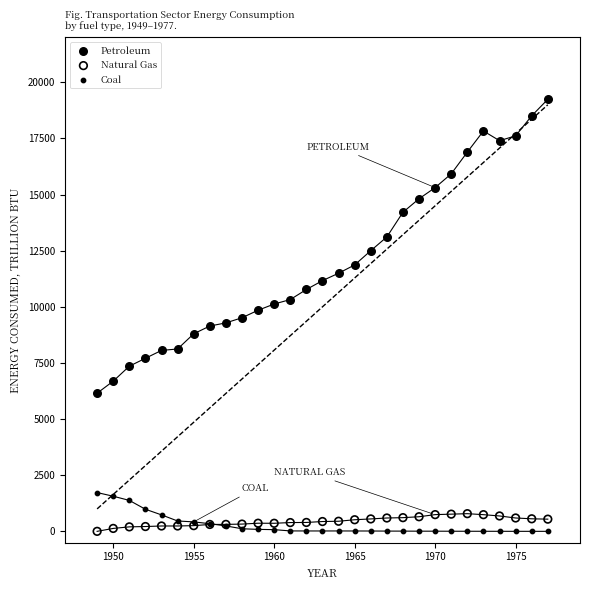

Which series reaches the maximum Y coordinate?

Petroleum